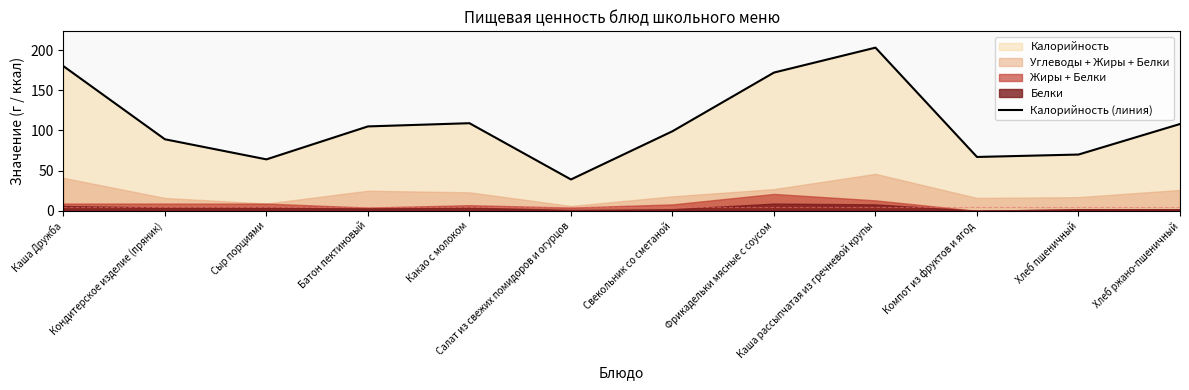

What is the change in value from Свекольник со сметаной to Каша рассыпчатая из гречневой крупы?

+104